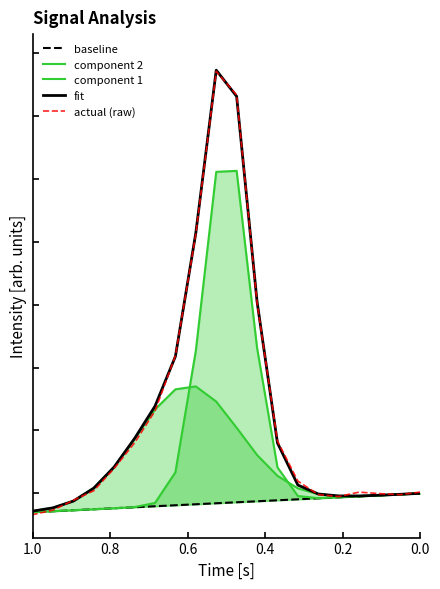

What is the difference between the maximum and second lowest values in the actual (raw) series?

1396.0